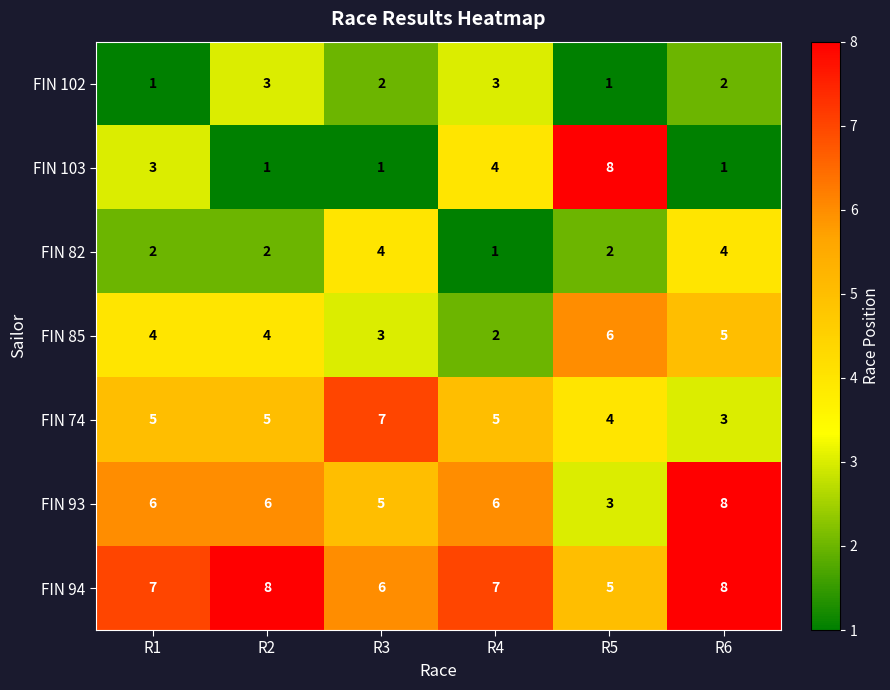

How many data points does each series have?

6